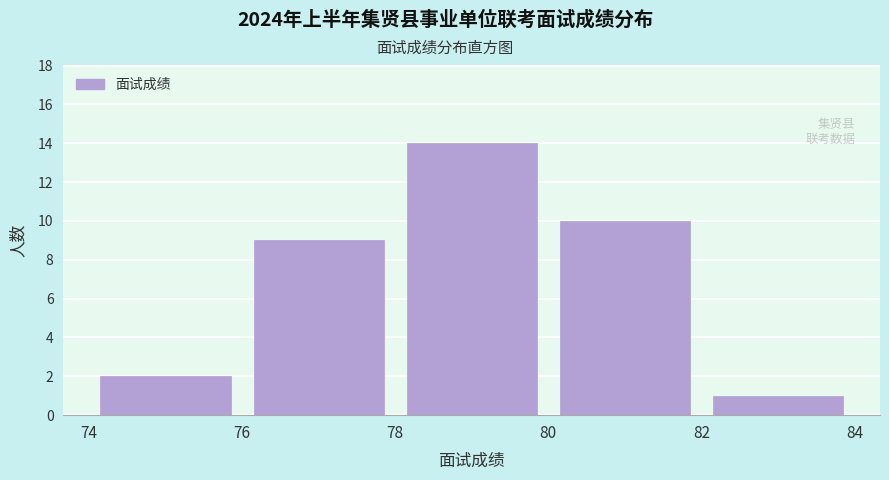

Reading left to right, list every bar in this chart as the range it spans on the x-axis followed by its height. The values are not printed on the chart, so give them approximately, as read against the axis.

74 to 76: 2
76 to 78: 9
78 to 80: 14
80 to 82: 10
82 to 84: 1